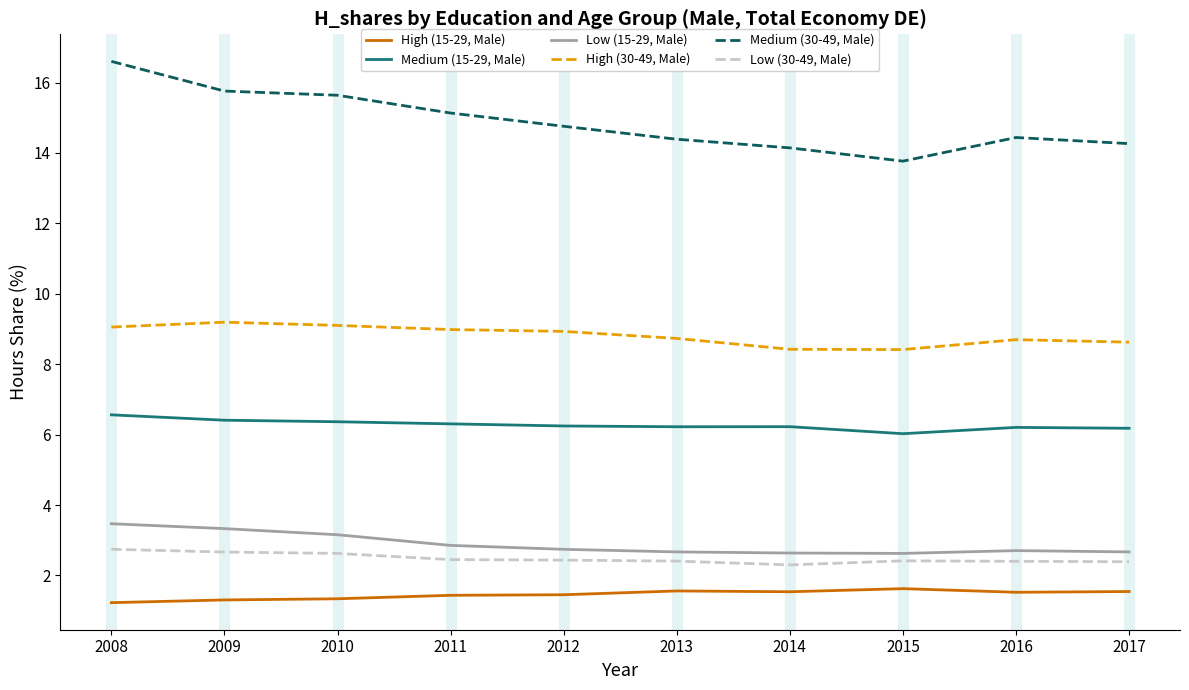

True or false: High (30-49, Male) and Low (15-29, Male) cross at least once.

False